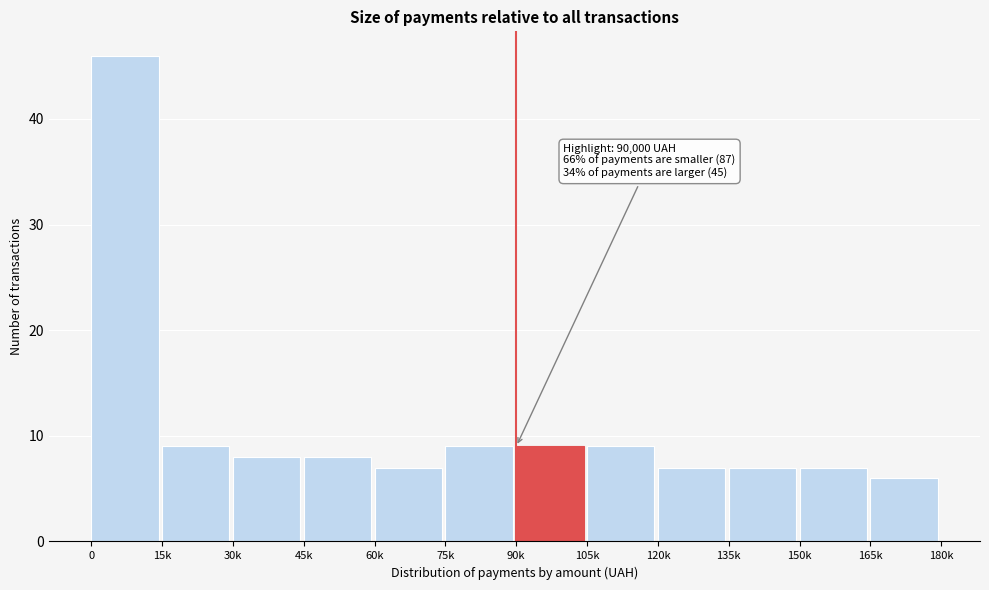

Reading left to right, list all the values displayed in this chart.

46	9	8	8	7	9	9	9	7	7	7	6